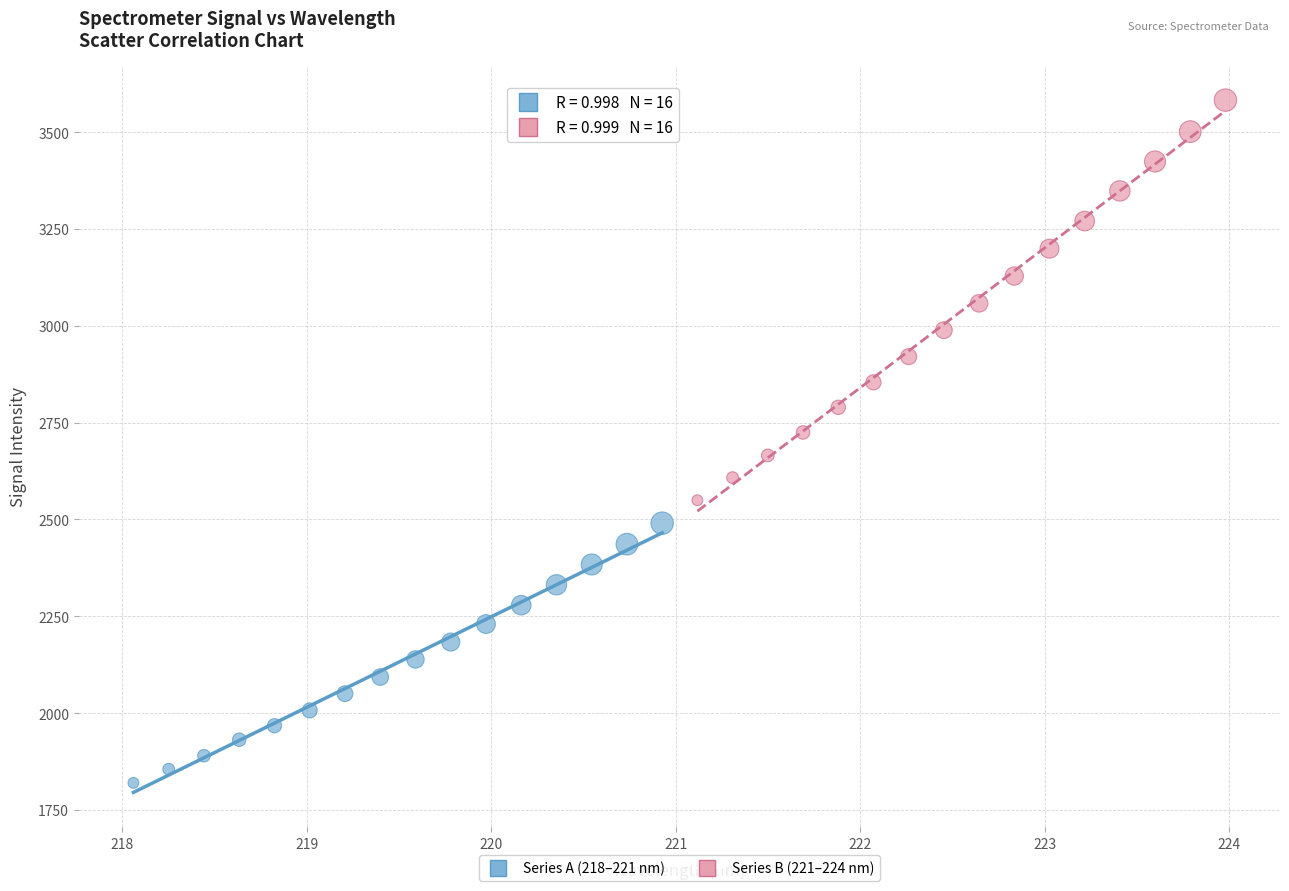

Which series contains the lowest Y value?

Series A (218–221 nm)